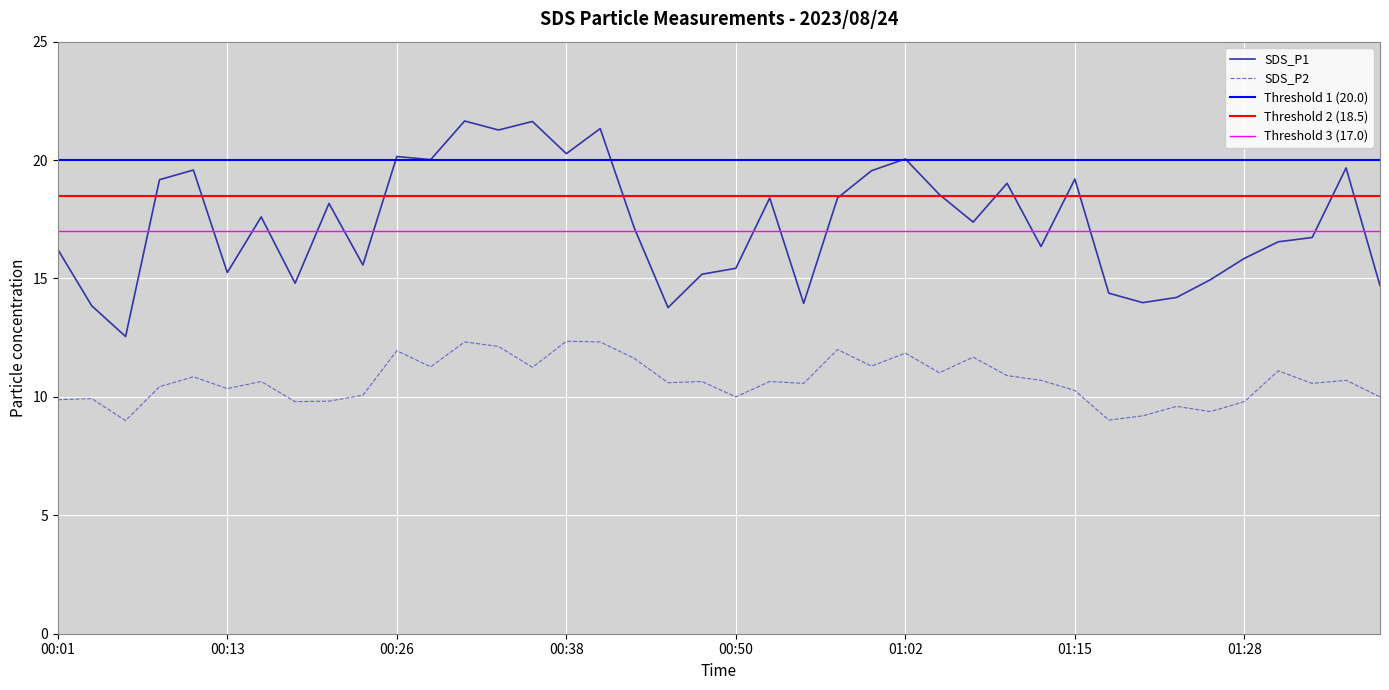

The value of SDS_P2 at 01:07 is 11.7. True or false?

True